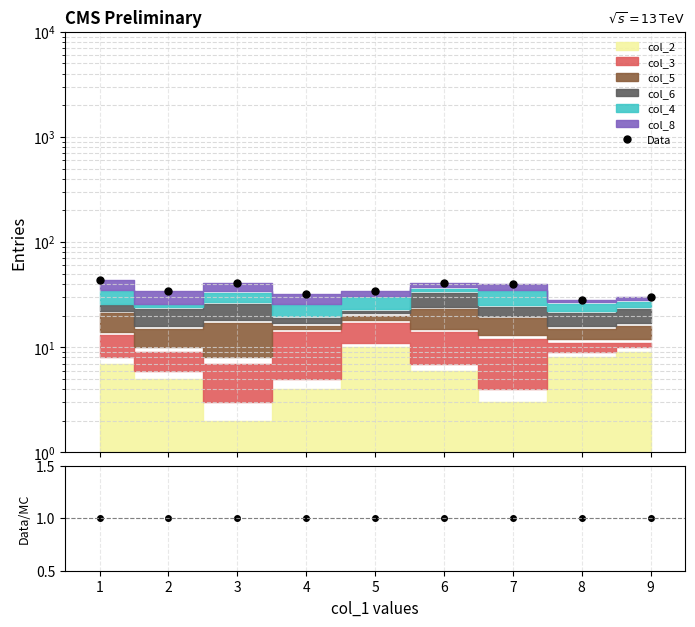

What is the greatest value displayed?

44